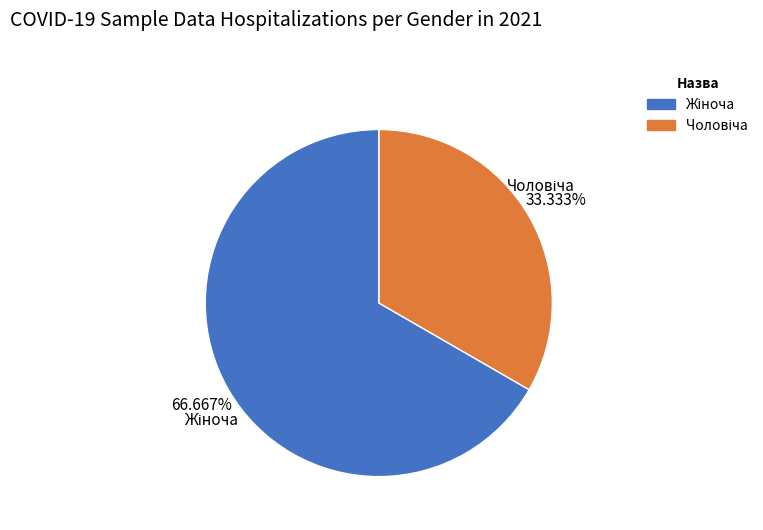

Is there a majority slice in this chart?

Yes